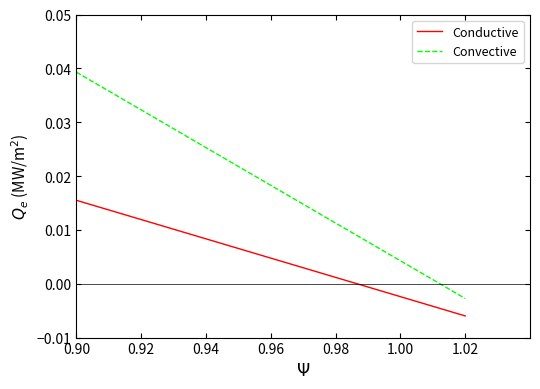

How many lines are shown in the chart?

2